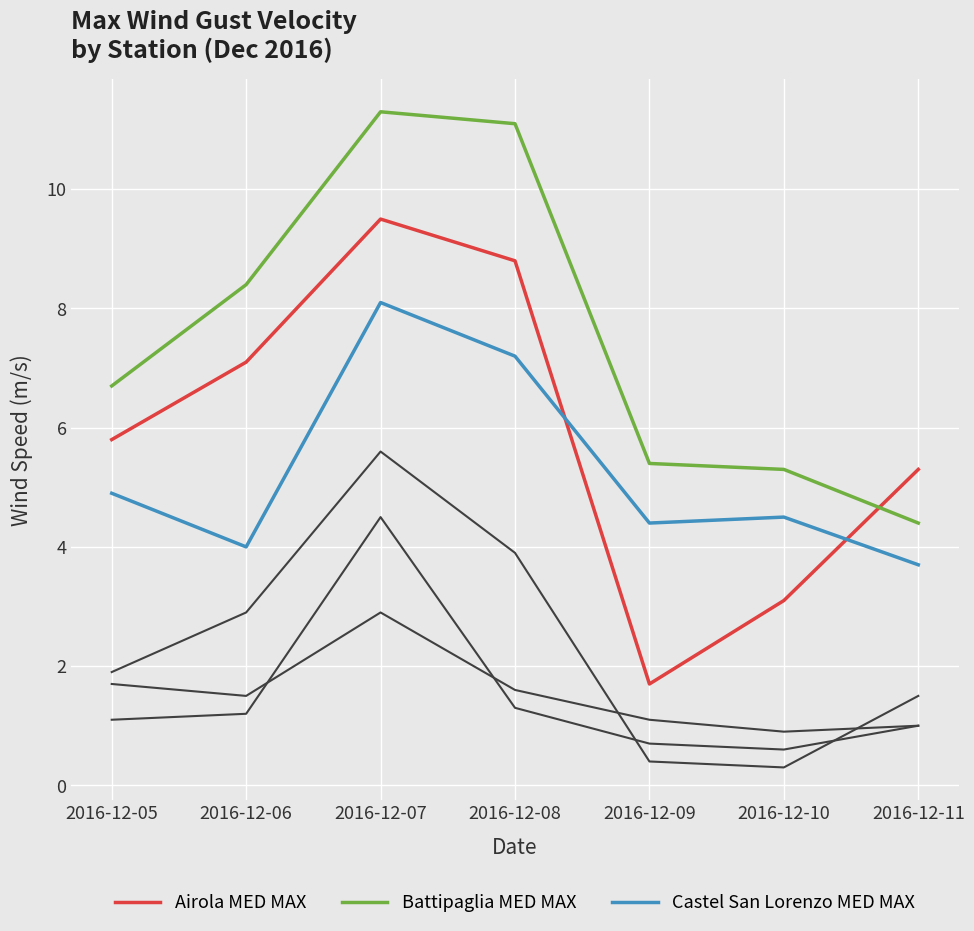

The value of Airola MED MAX at 2016-12-07 is 9.5. True or false?

True